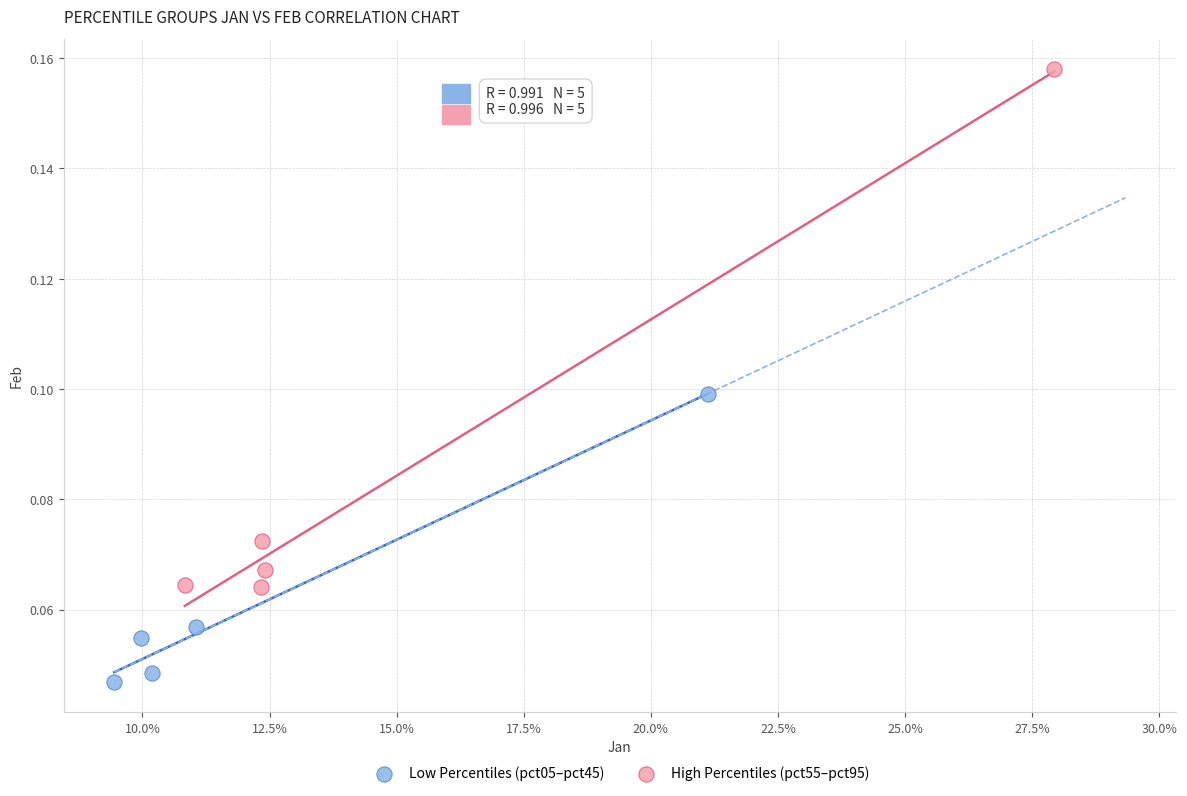

What are all the series names shown in the legend?

Low Percentiles (pct05–pct45), High Percentiles (pct55–pct95)